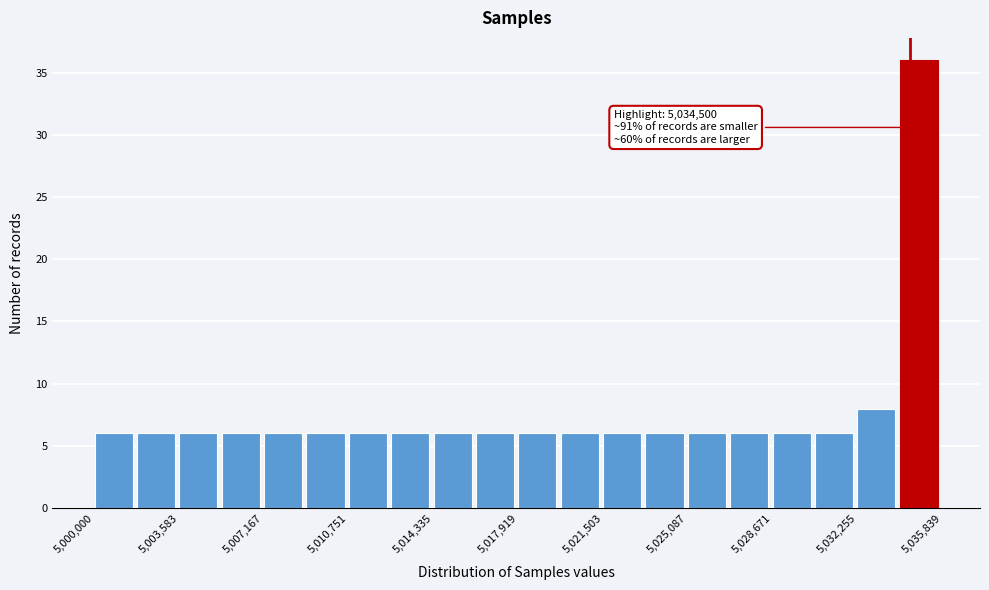

Around what value on the x-axis is the tallest bar? Give the approximate position of its centre, as read against the axis.

5035000